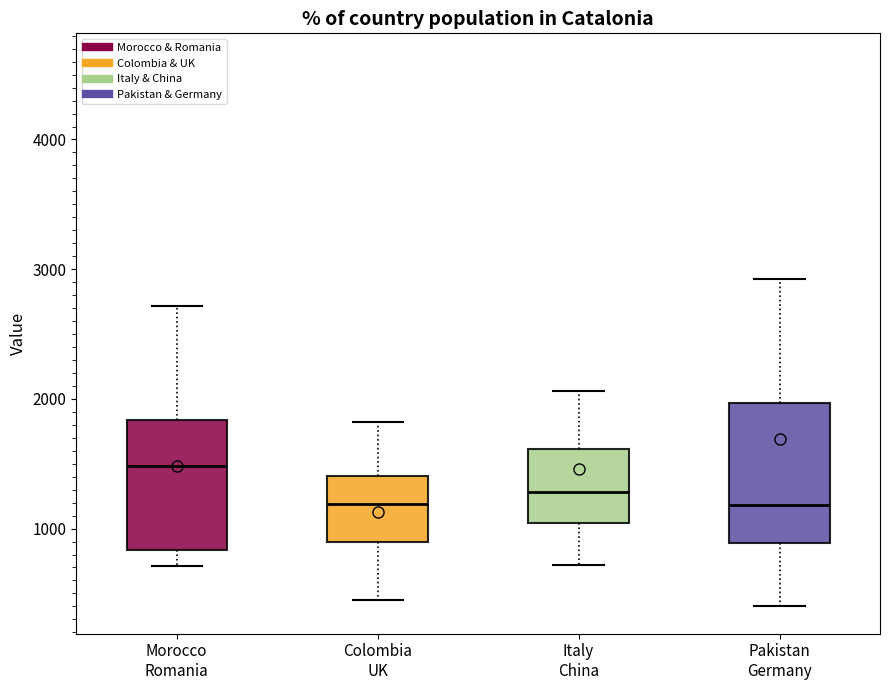

Where does the lower whisker of the box for Colombia UK end on the y-axis? The values are not printed on the chart, so give them approximately, as read against the axis.

400